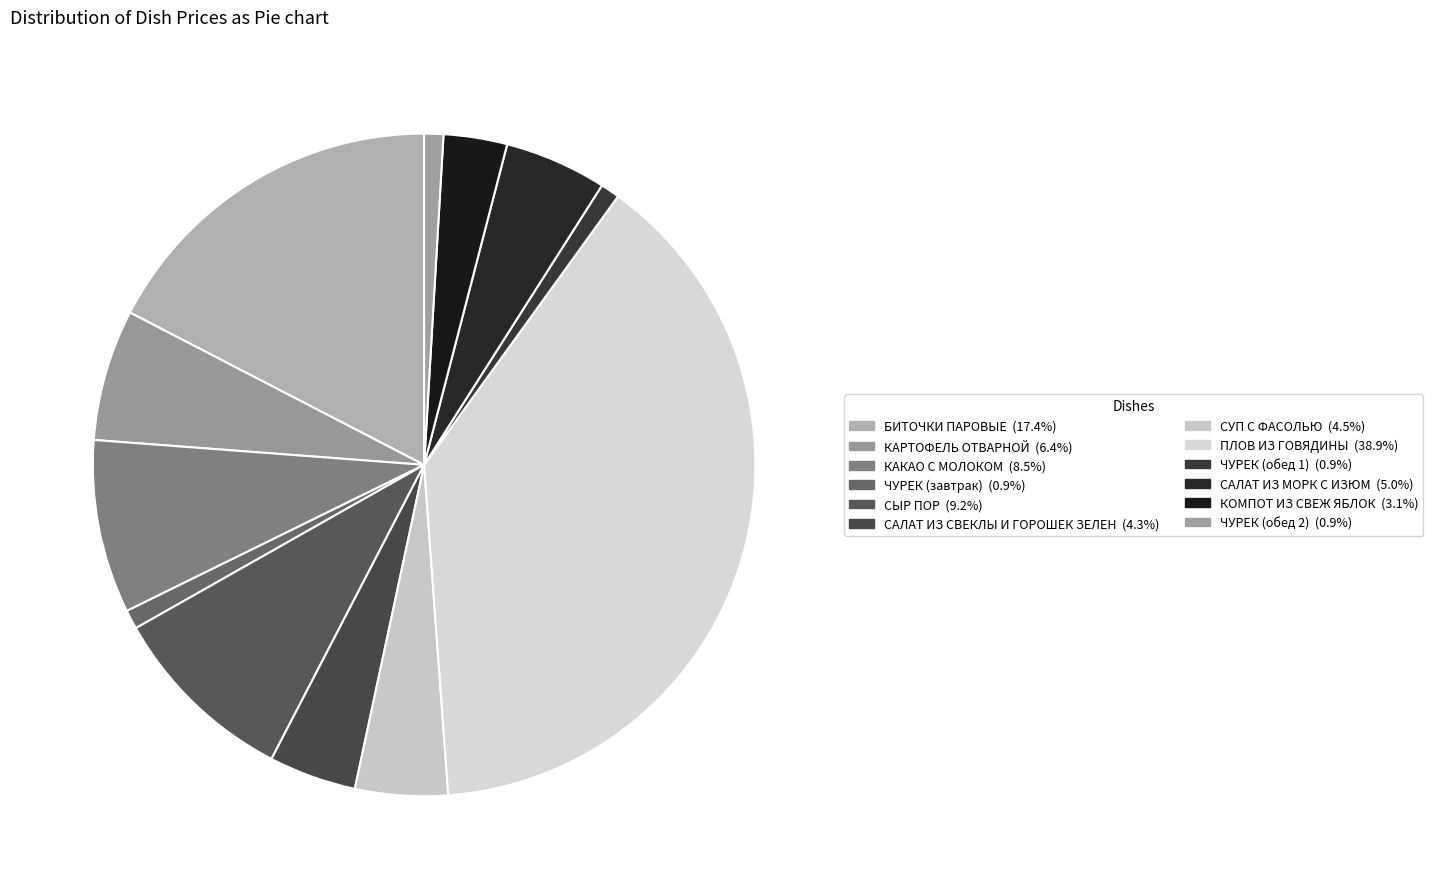

How many slices are in this pie chart?

12